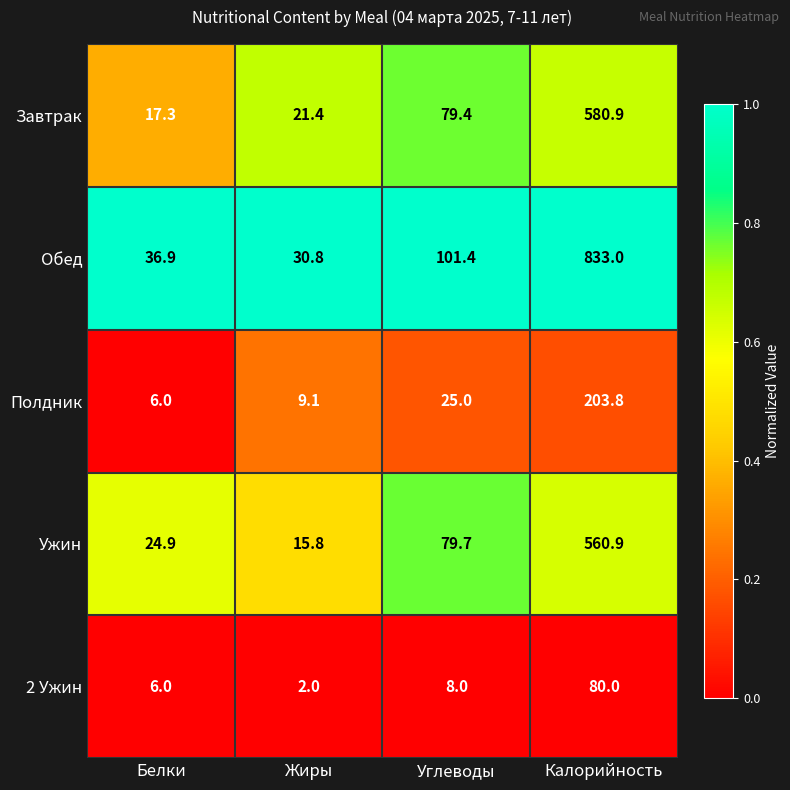

Rank the series at Жиры from lowest to highest value.

2 Ужин, Полдник, Ужин, Завтрак, Обед